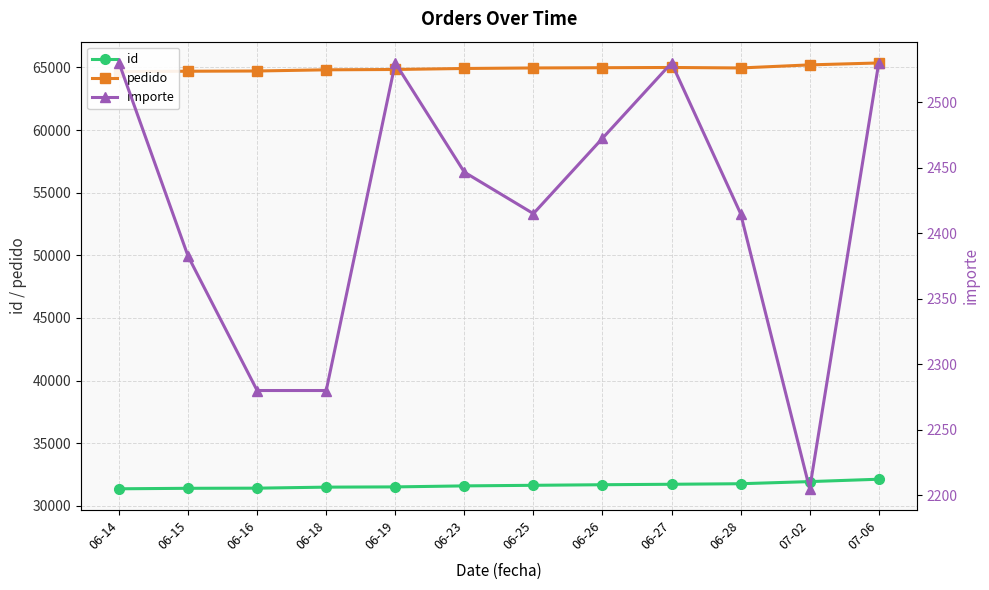

Is the value of id at 07-02 greater than the value of pedido at 06-26?

No